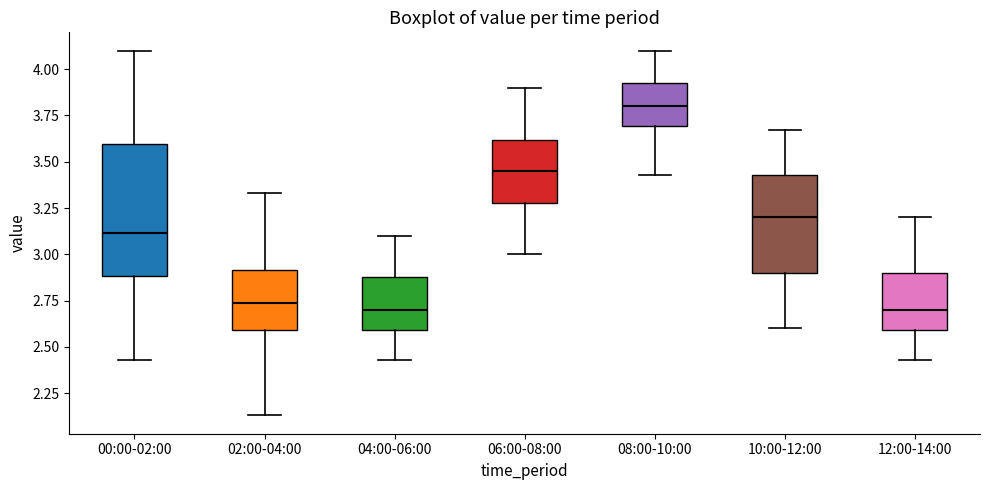

Reading left to right, transcribe this box plot: for each box, give where its median line is, the range the box spans, and where its two whiskers end, as read against the y-axis. The values are not printed on the chart, so give them approximately, as read against the axis.

00:00-02:00: median 3.10, box 2.90 to 3.60, whiskers 2.45 to 4.10
02:00-04:00: median 2.75, box 2.60 to 2.90, whiskers 2.15 to 3.35
04:00-06:00: median 2.70, box 2.60 to 2.90, whiskers 2.45 to 3.10
06:00-08:00: median 3.45, box 3.30 to 3.60, whiskers 3.00 to 3.90
08:00-10:00: median 3.80, box 3.70 to 3.95, whiskers 3.45 to 4.10
10:00-12:00: median 3.20, box 2.90 to 3.45, whiskers 2.60 to 3.65
12:00-14:00: median 2.70, box 2.60 to 2.90, whiskers 2.45 to 3.20